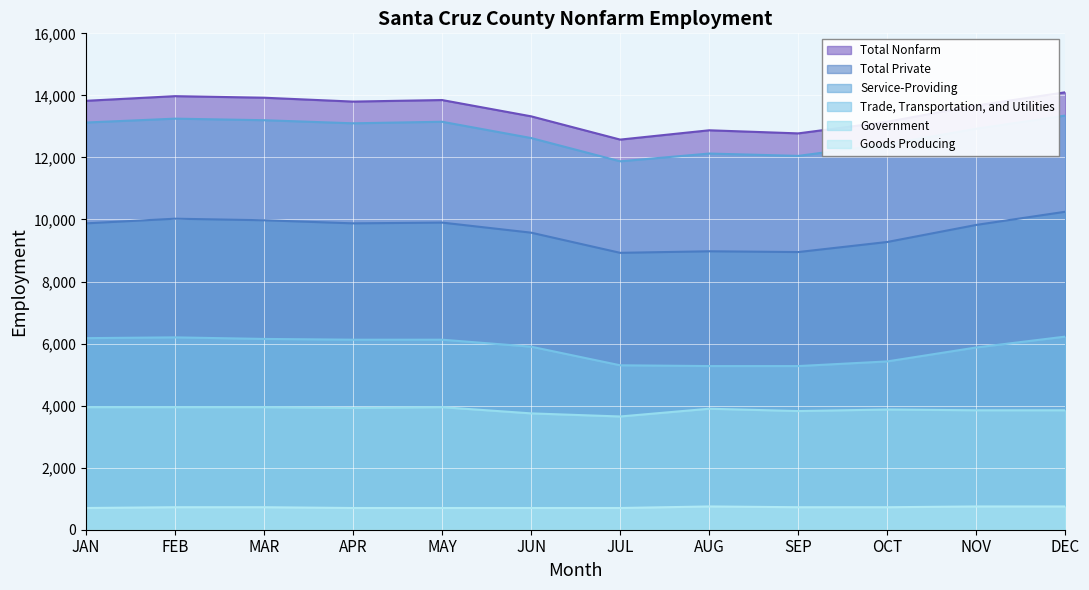

List the series in order of their peak value, highest first.

Total Nonfarm, Service-Providing, Total Private, Trade, Transportation, and Utilities, Government, Goods Producing